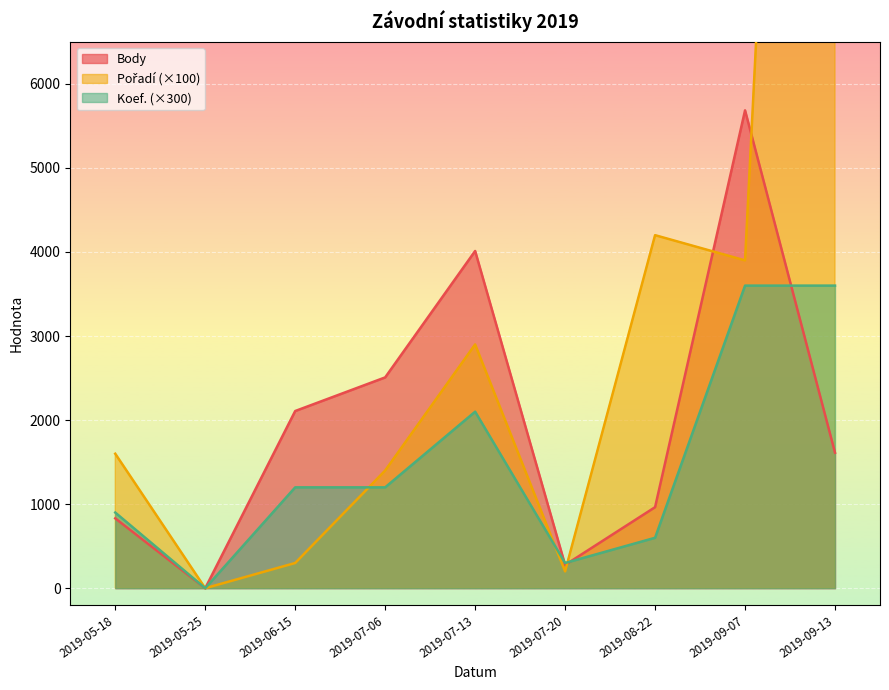

At which category is the sum across all series the highest?

2019-09-13